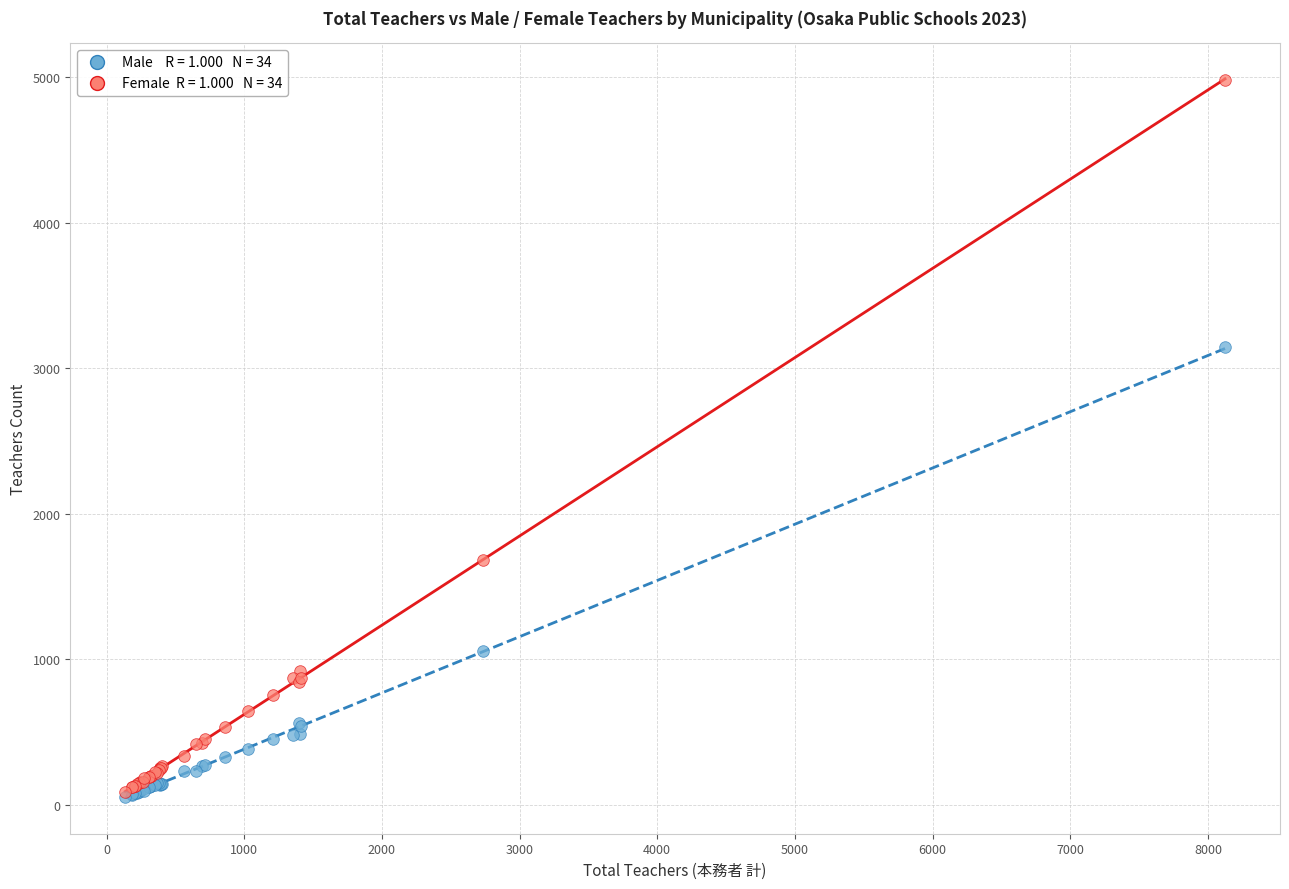

Across all series, what Y value is closest to 2515?

3145